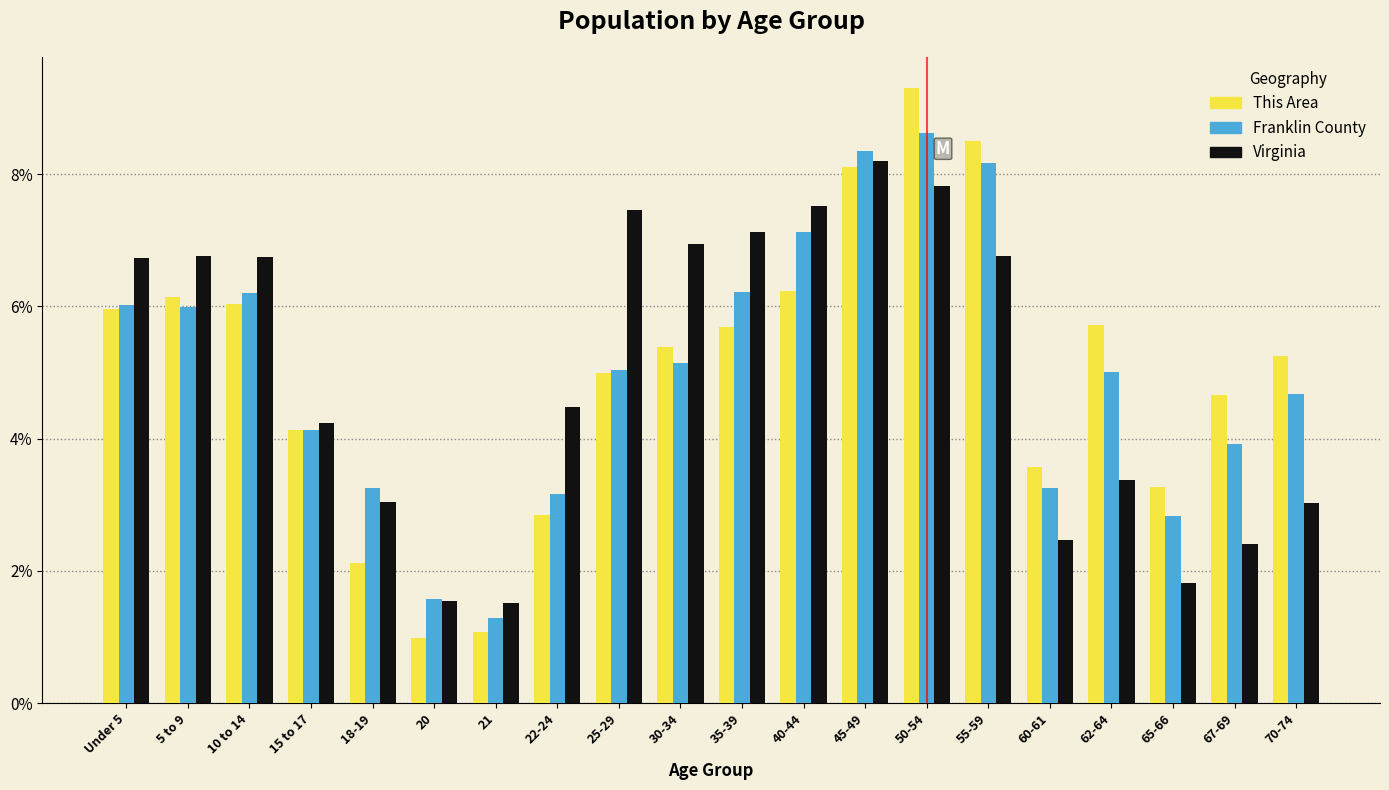

What is the smallest value displayed?

1.0